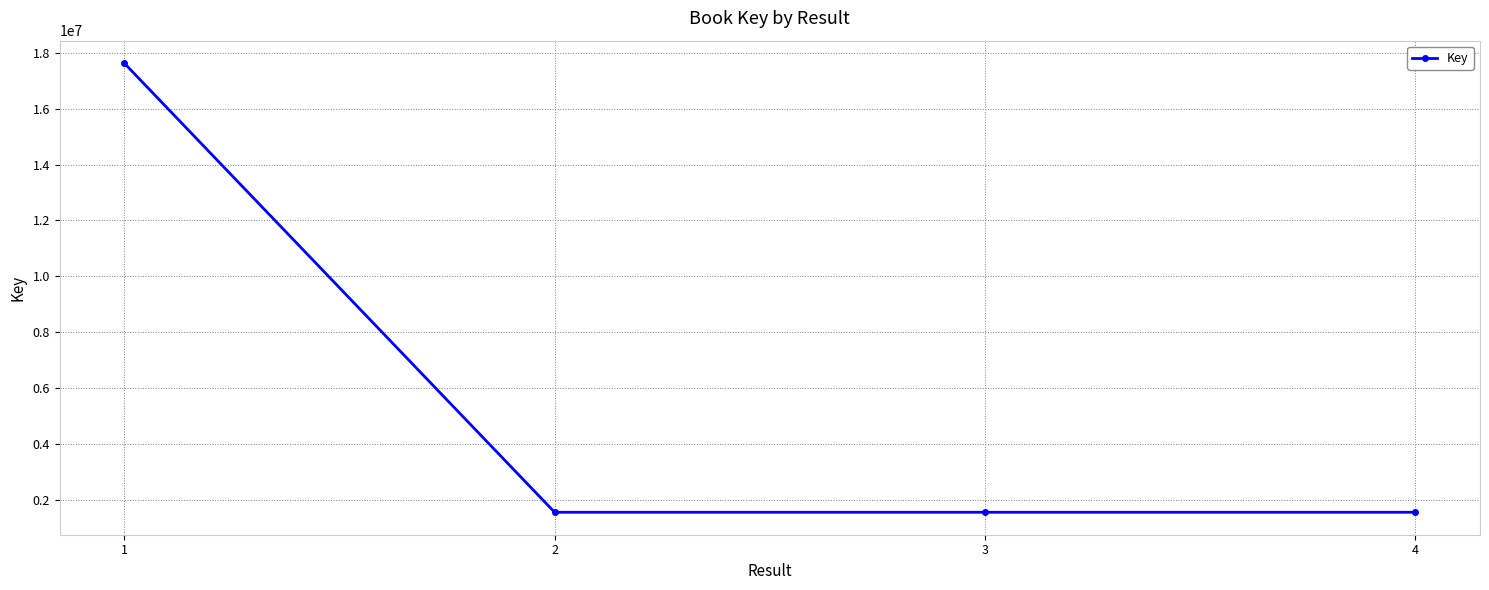

What is the sum of all values?

22311705